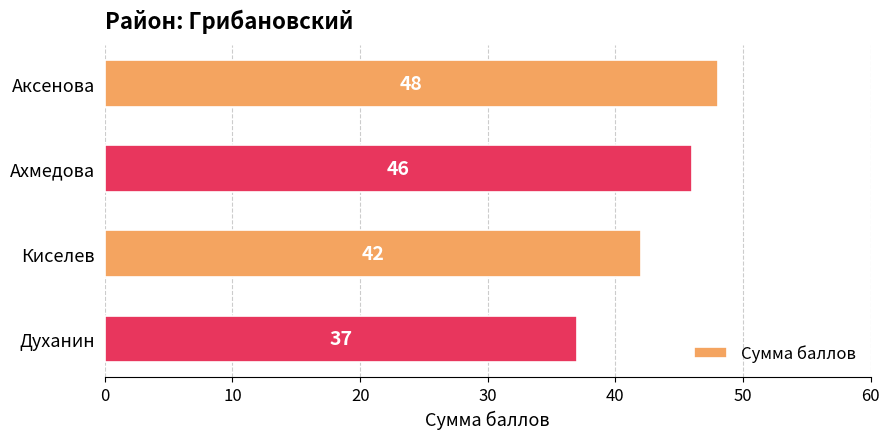

Reading bottom to top, transcribe all the data shown in this chart.

Духанин=37	Киселев=42	Ахмедова=46	Аксенова=48